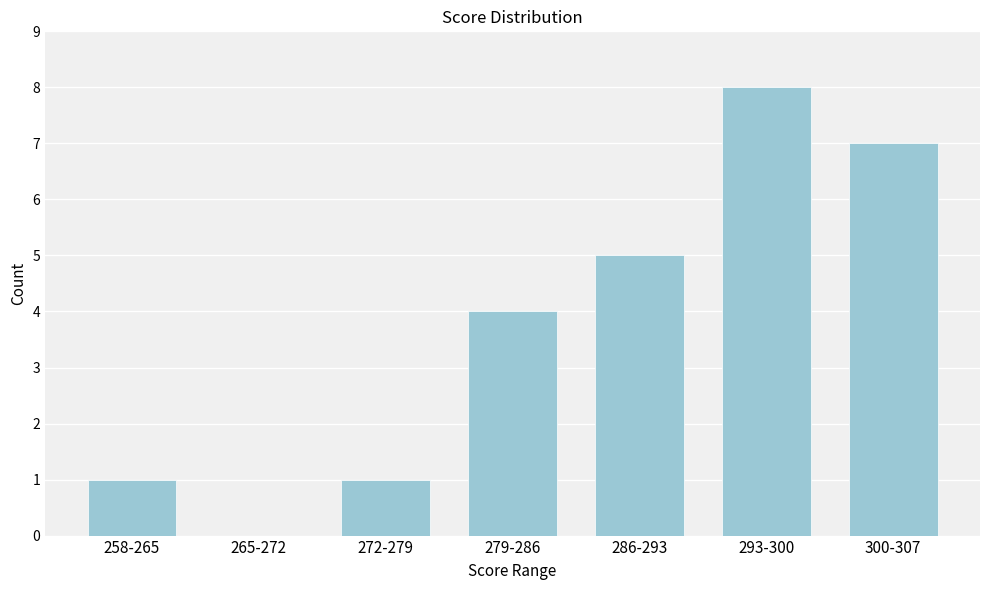

Reading left to right, extract all data points from this chart.

258-265=1	265-272=0	272-279=1	279-286=4	286-293=5	293-300=8	300-307=7